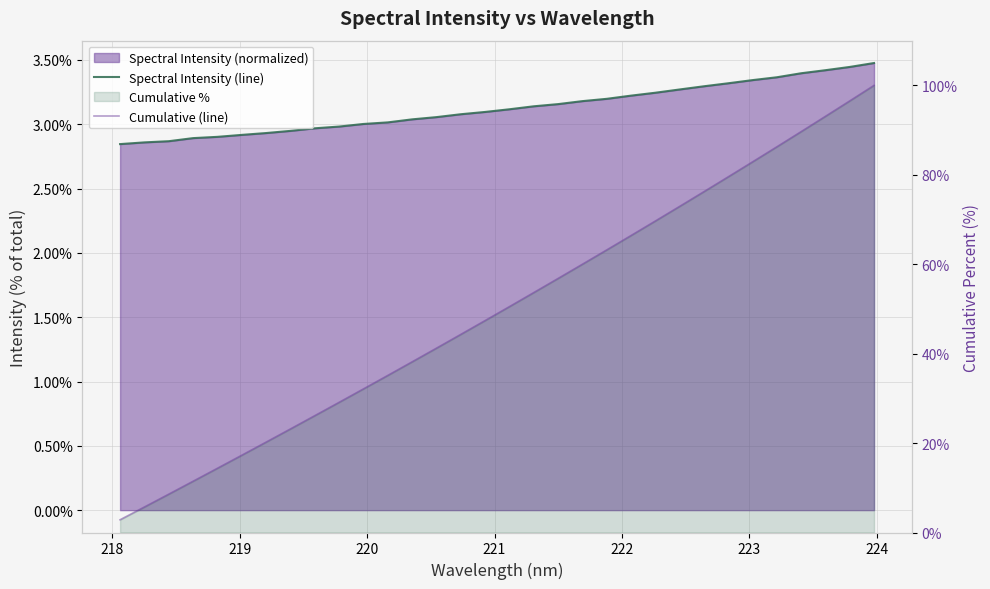

What is the minimum value shown in the chart?

2.8